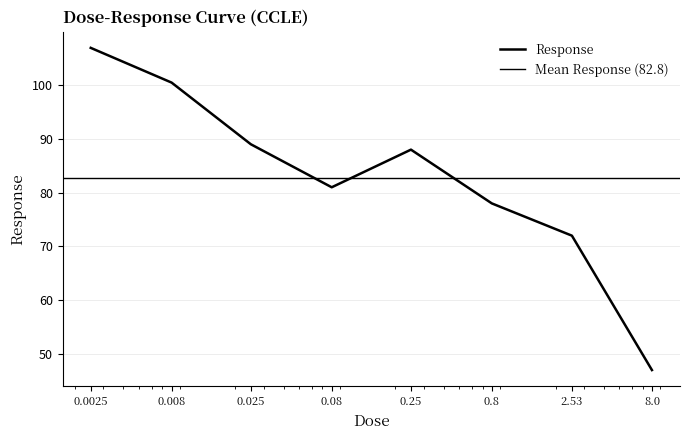

List the labels in order of value, smallest first.

8.0, 2.53, 0.8, 0.08, 0.25, 0.025, 0.008, 0.0025